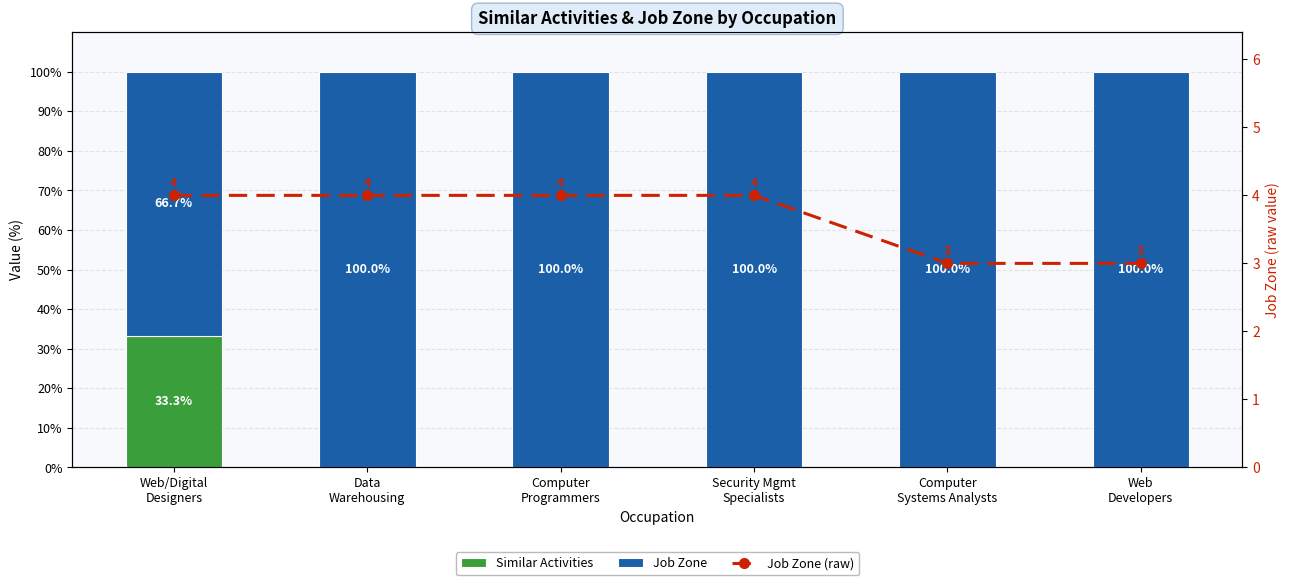

Is the value of Job Zone at Computer
Programmers greater than the value of Similar Activities at Computer
Systems Analysts?

Yes